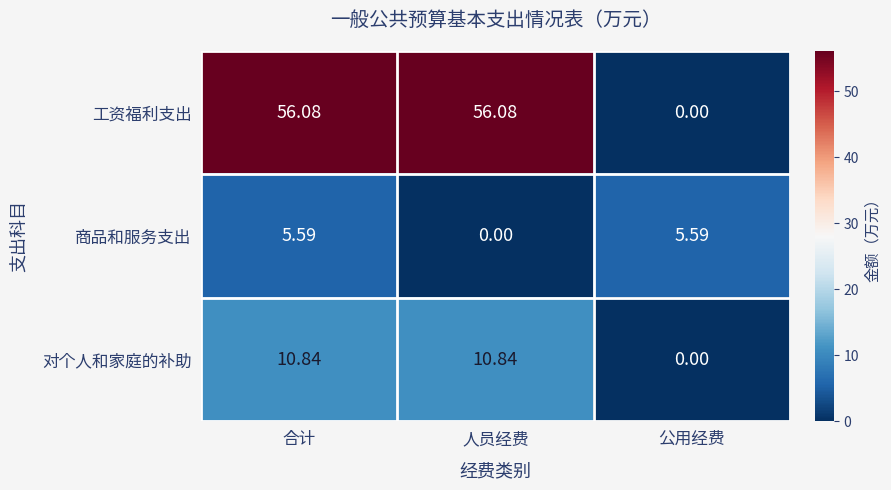

At which label is 商品和服务支出 closest to 2?

人员经费